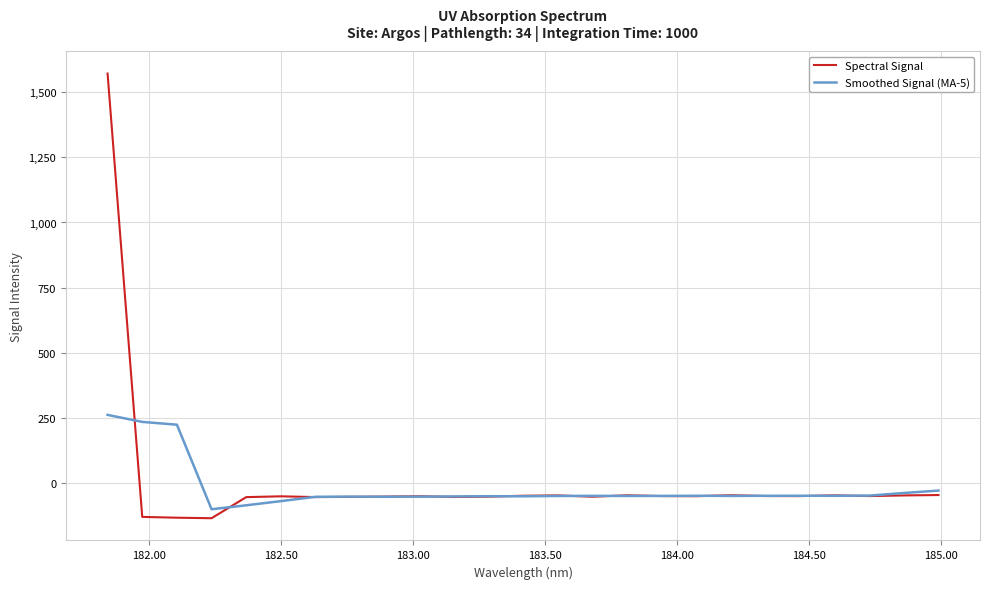

What is the maximum value shown in the chart?

1571.4